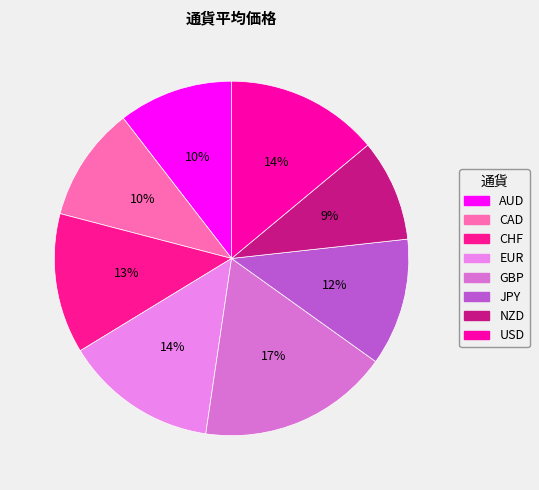

What percentage is the JPY slice, to the nearest percent?

12%